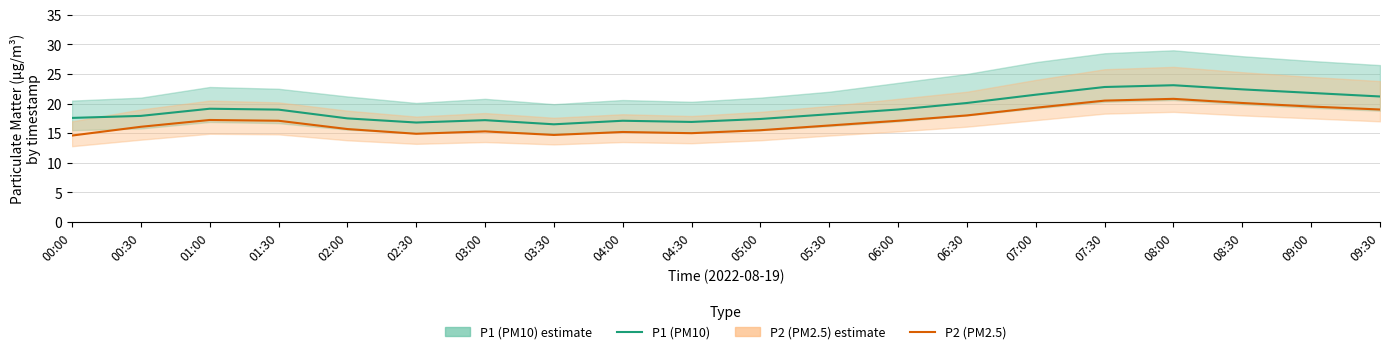

Reading left to right, extract all data points from this chart.

P1 (PM10): 17.6	17.9	19.1	19.0	17.5	16.8	17.2	16.5	17.1	16.9	17.4	18.2	19.0	20.1	21.5	22.8	23.1	22.4	21.8	21.2
P2 (PM2.5): 14.6	16.1	17.2	17.1	15.7	14.9	15.3	14.7	15.2	15.0	15.5	16.3	17.1	18.0	19.3	20.5	20.8	20.1	19.5	19.0